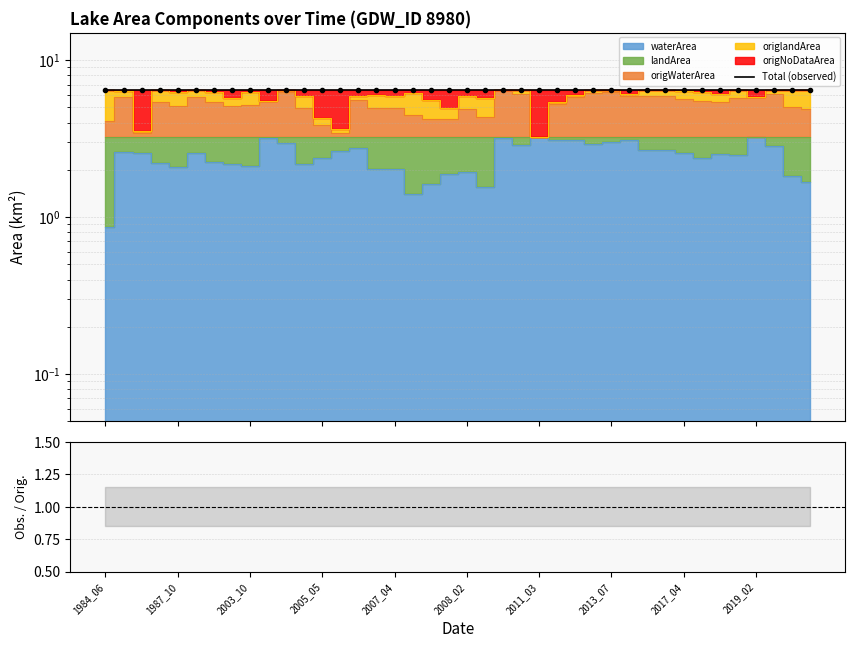

What is the value of the Total (observed) point at the 24th from the left?

6.5